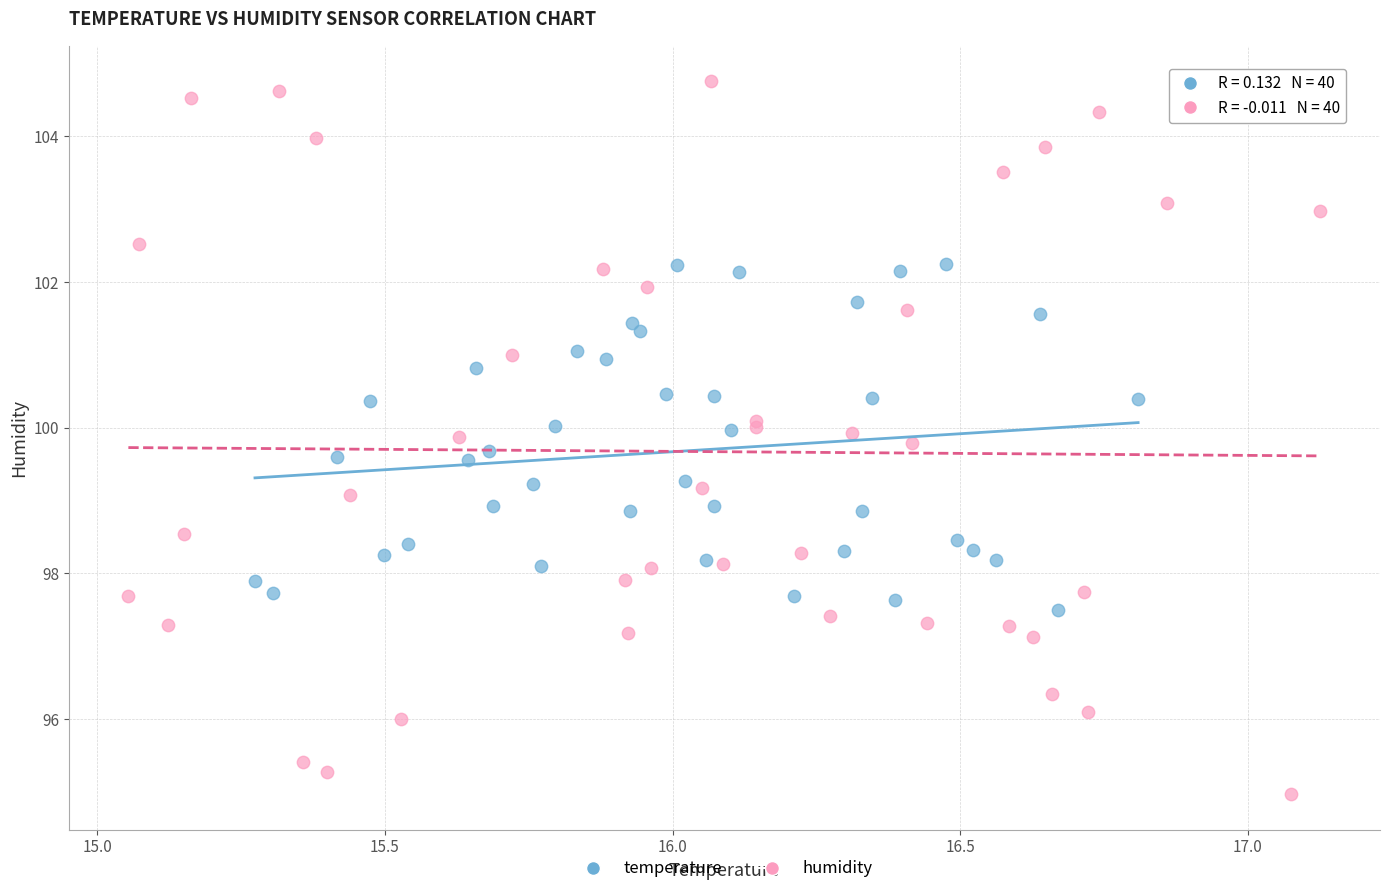

Which series has the widest spread of Y values?

humidity